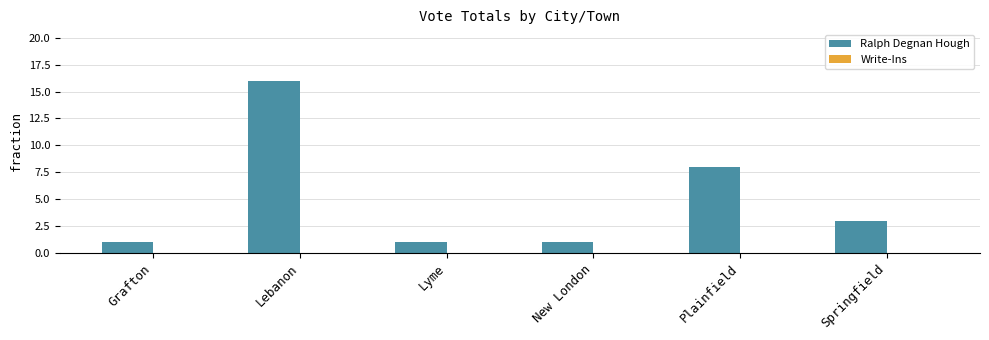

Between Lebanon and New London, which is larger?

Lebanon